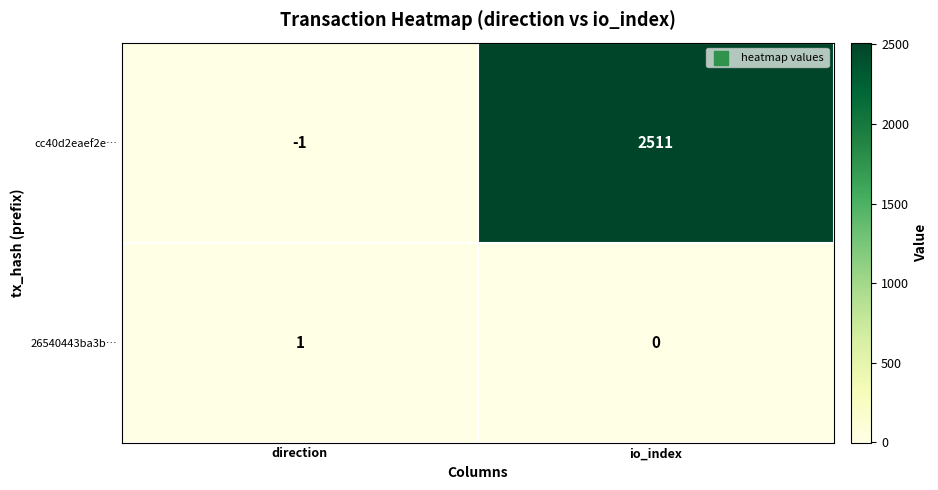

Rank the series by their average value, from highest to lowest.

cc40d2eaef2e…, 26540443ba3b…